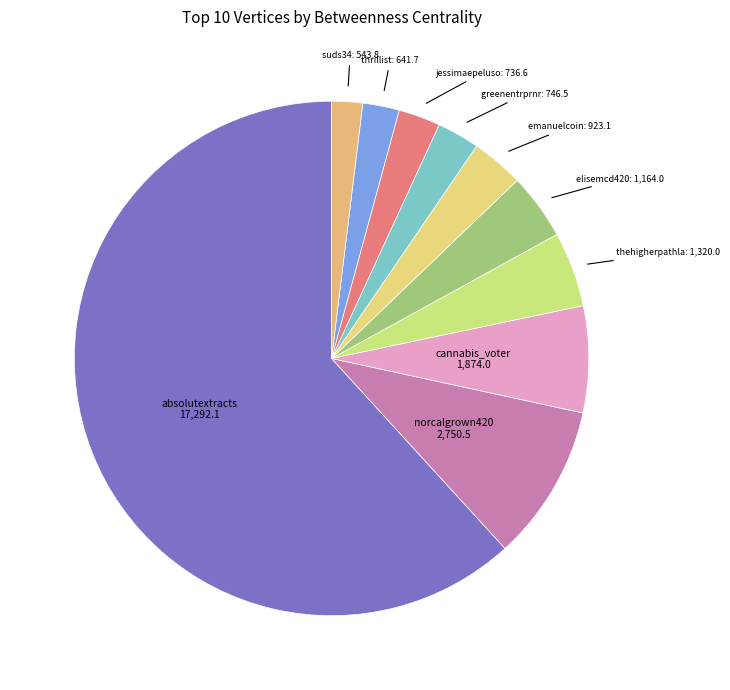

Which category has the biggest portion of the pie?

absolutextracts